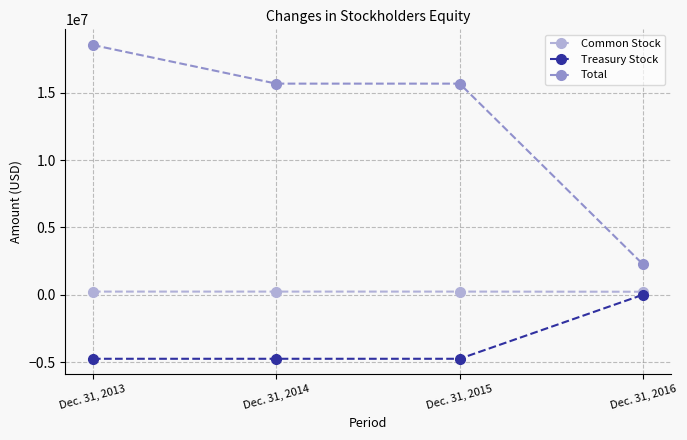

Does the chart have visible grid lines?

Yes